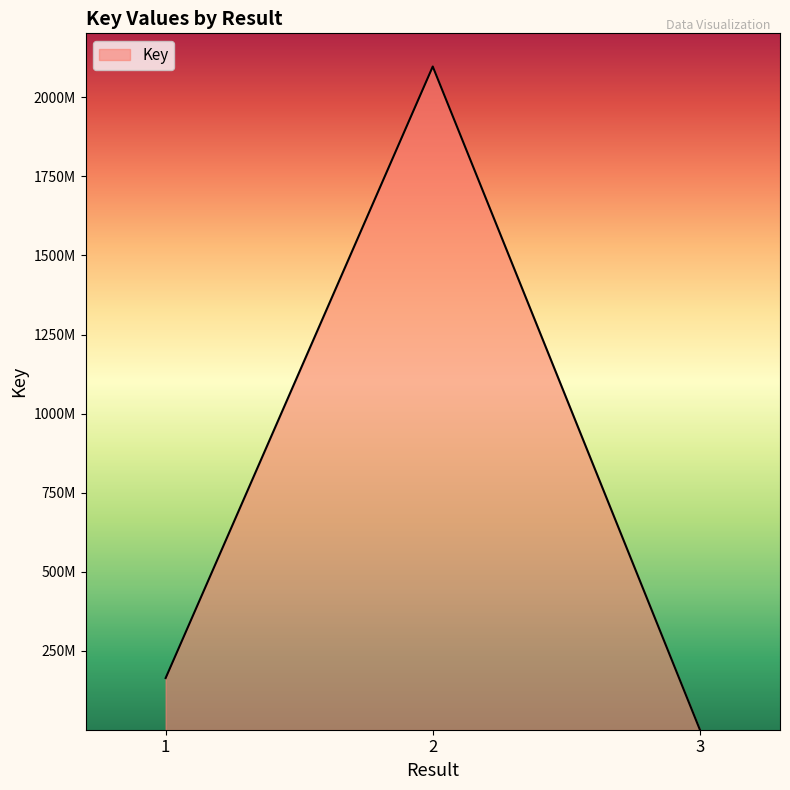

Does the chart display data point markers on the line(s)?

No